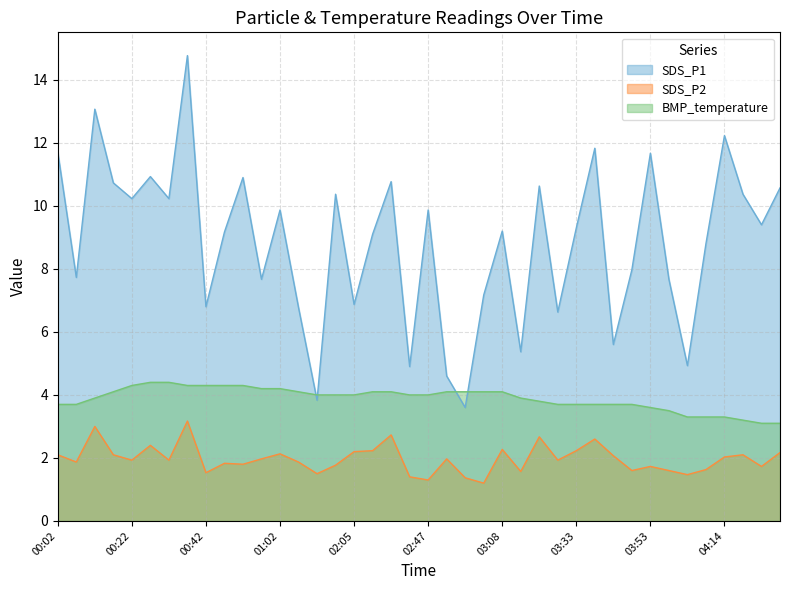

What is the maximum value shown in the chart?

14.8